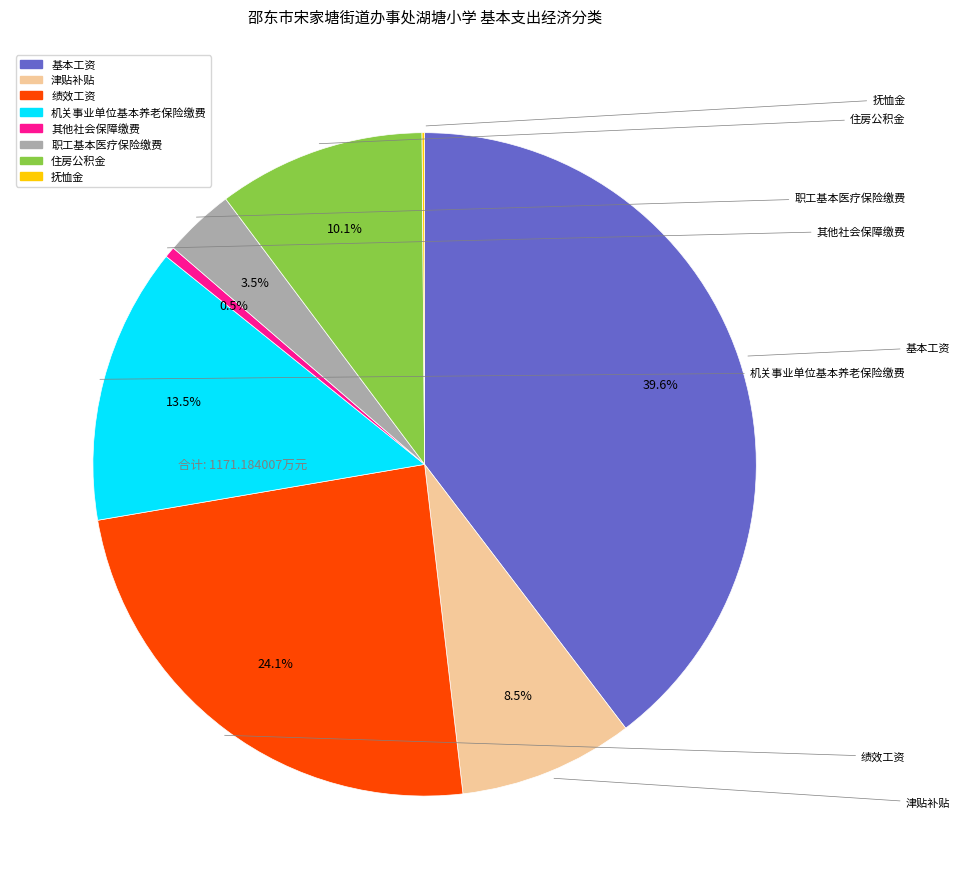

Which category has the biggest portion of the pie?

基本工资